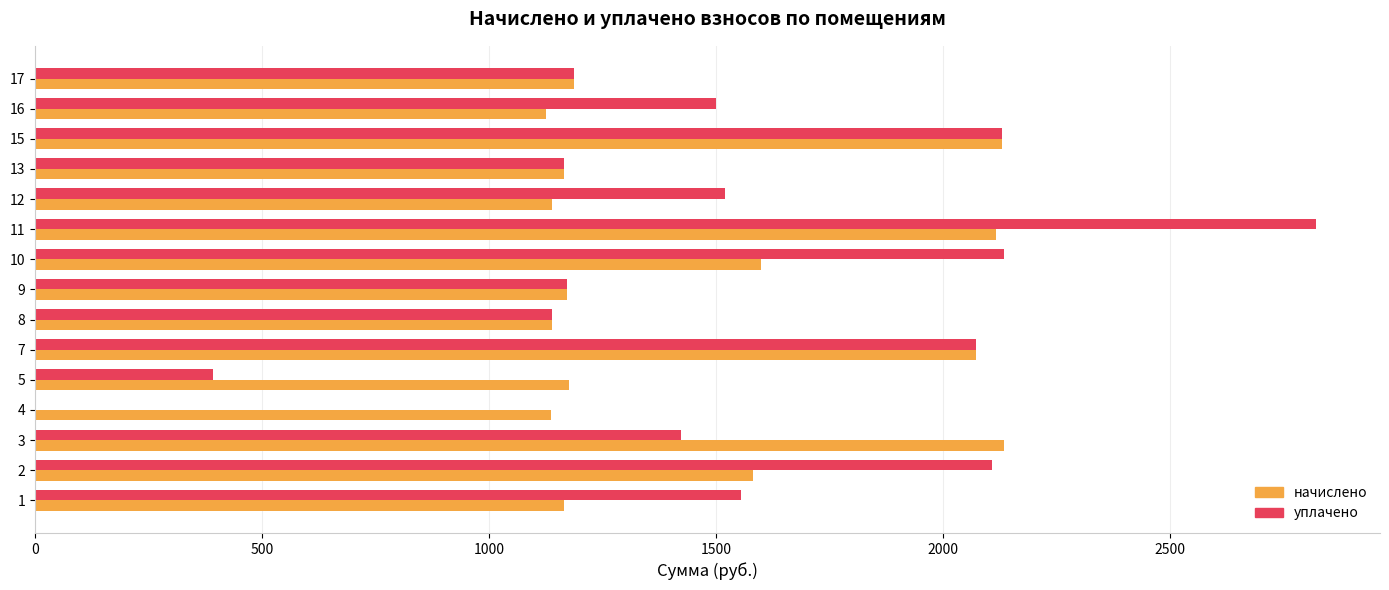

The value of уплачено at 8 is 298.3. True or false?

False